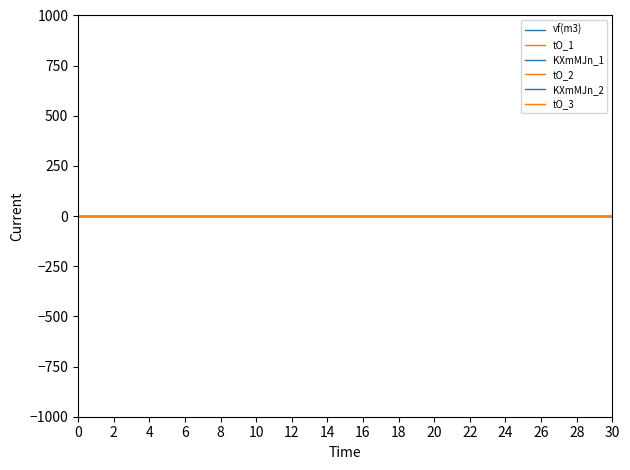

True or false: vf(m3) and KXmMJn_2 intersect in this chart.

False